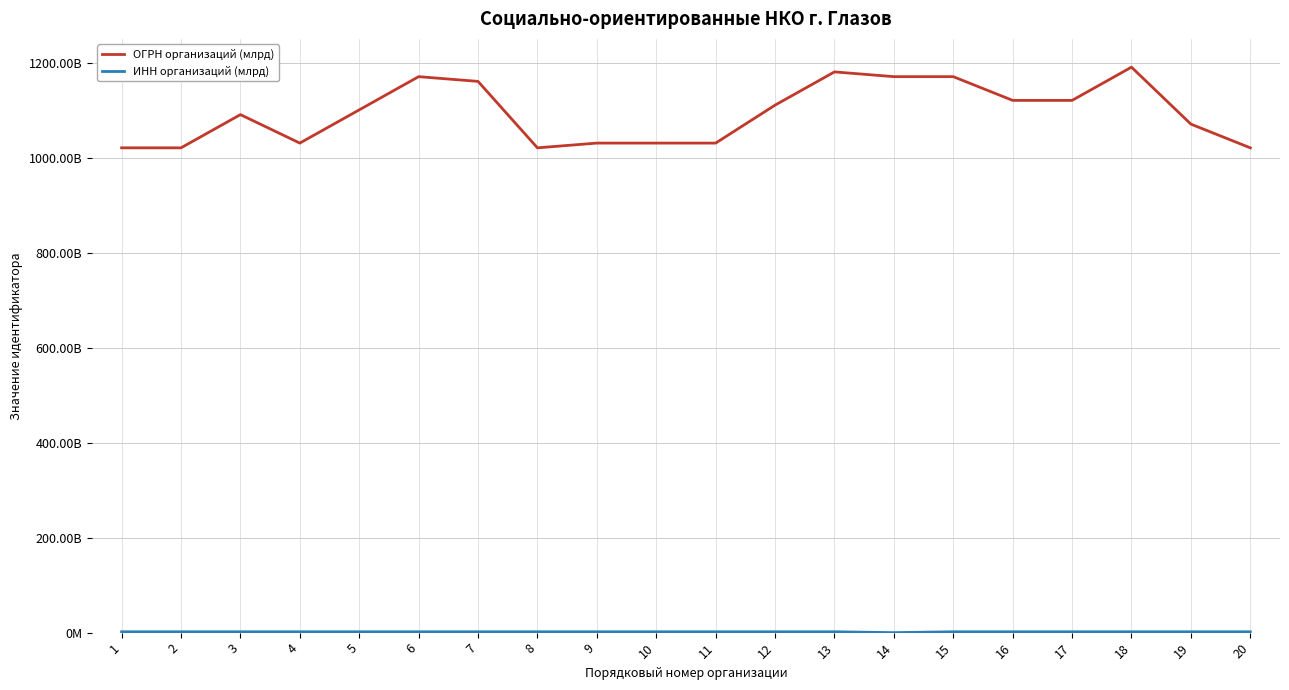

True or false: ОГРН организаций (млрд) and ИНН организаций (млрд) cross at least once.

False